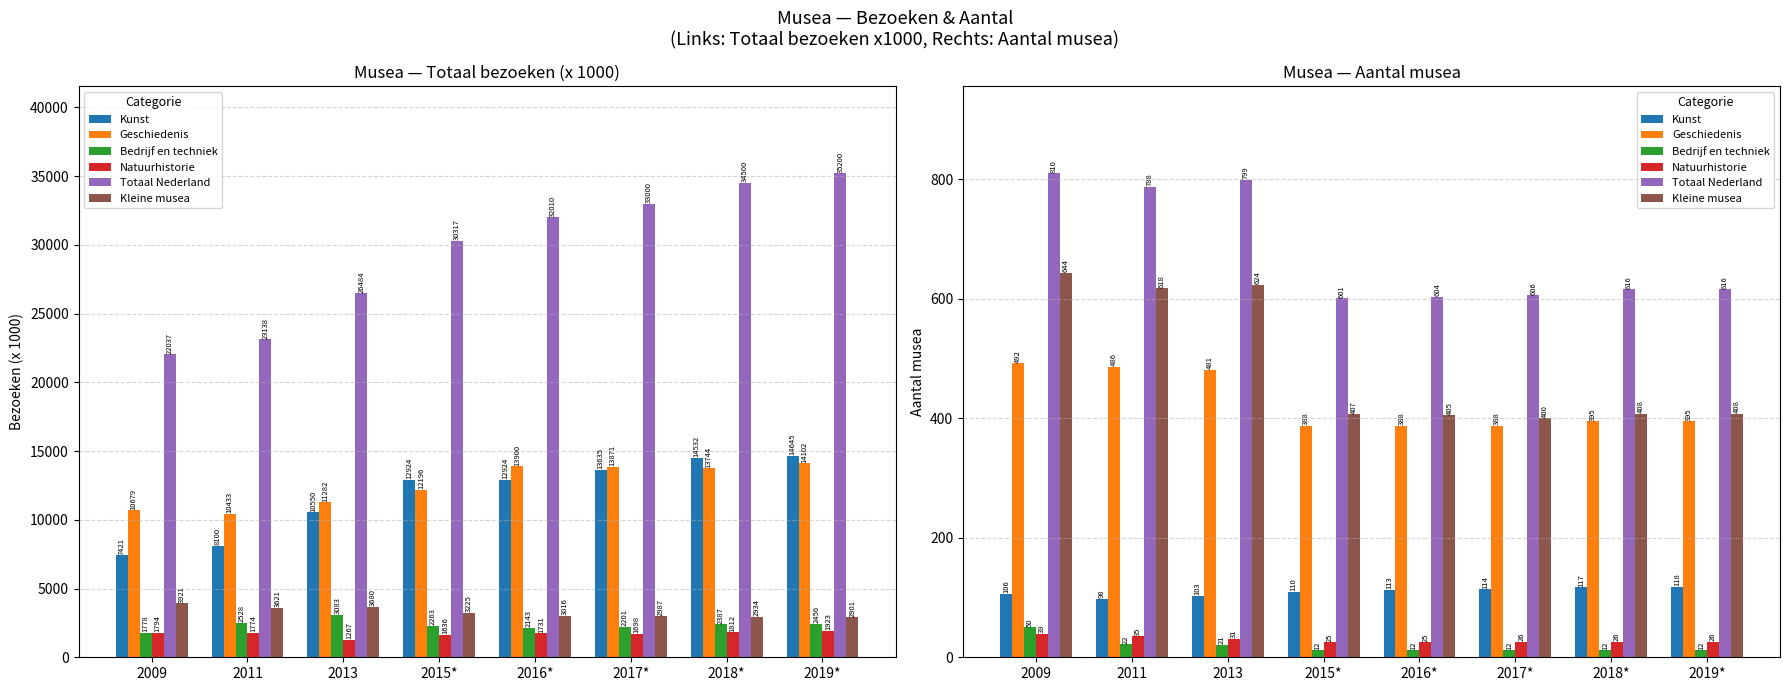

Are the bars horizontal?

No